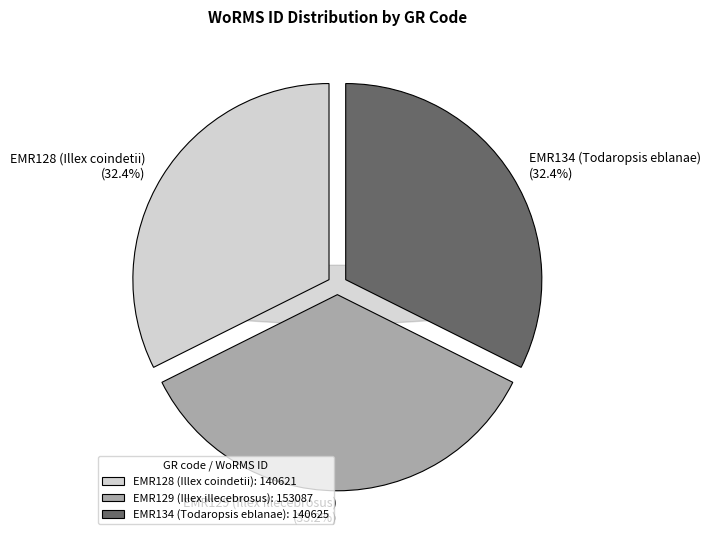

The EMR129 (Illex illecebrosus) slice represents 35% of the pie. True or false?

True